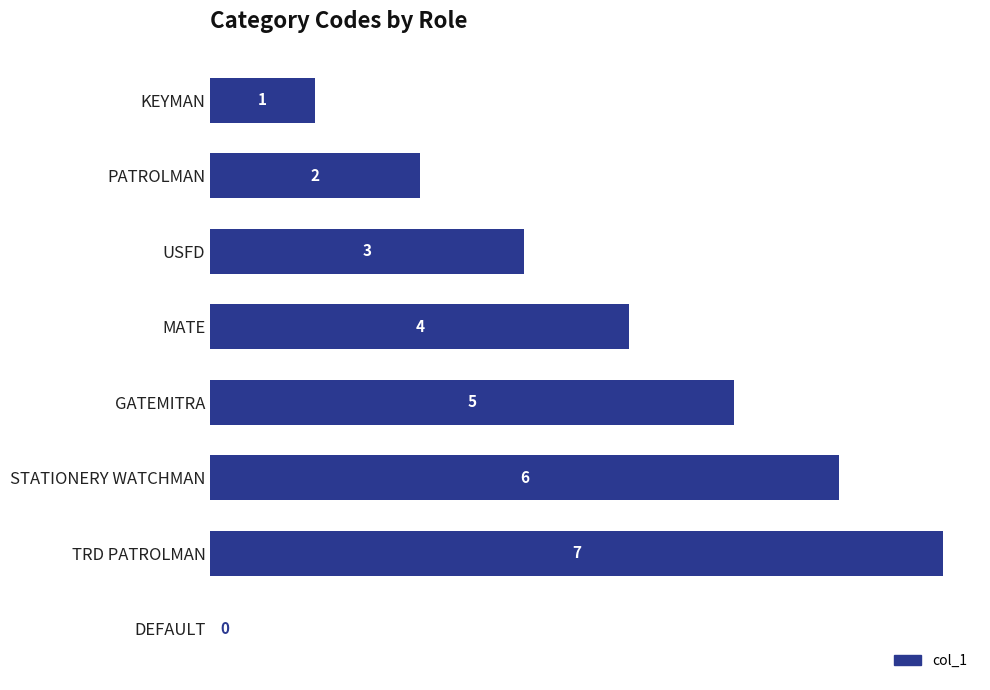

What is the approximate value at USFD?

3